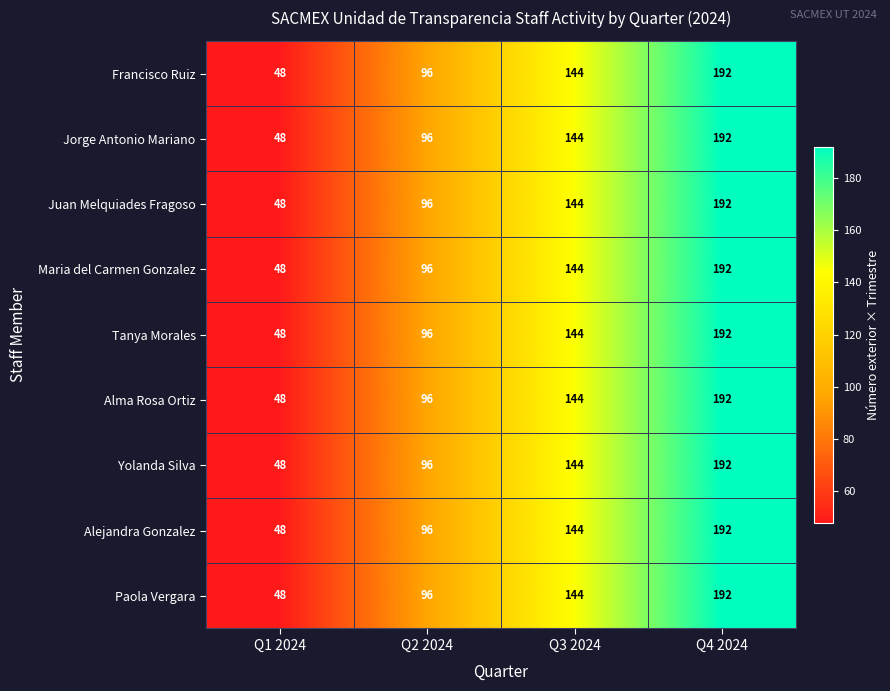

The Juan Melquiades Fragoso series shows 144 at Q3 2024. True or false?

True